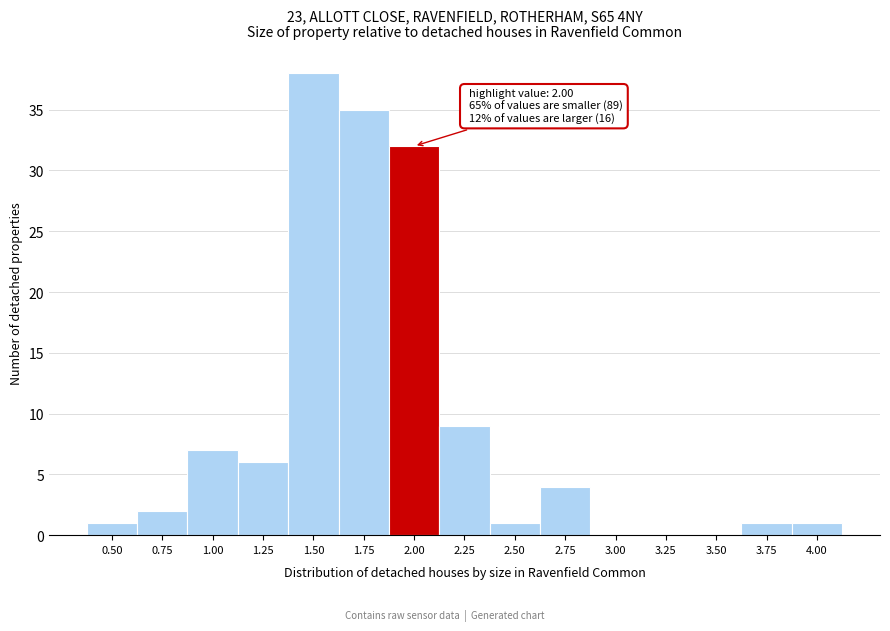

Reading left to right, transcribe all the data shown in this chart.

0.50=1	0.75=2	1.00=7	1.25=6	1.50=38	1.75=35	2.00=32	2.25=9	2.50=1	2.75=4	3.00=0	3.25=0	3.50=0	3.75=1	4.00=1